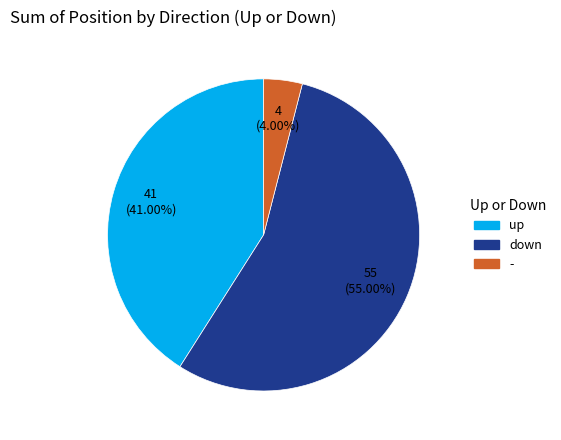

How many segments does this pie chart have?

3